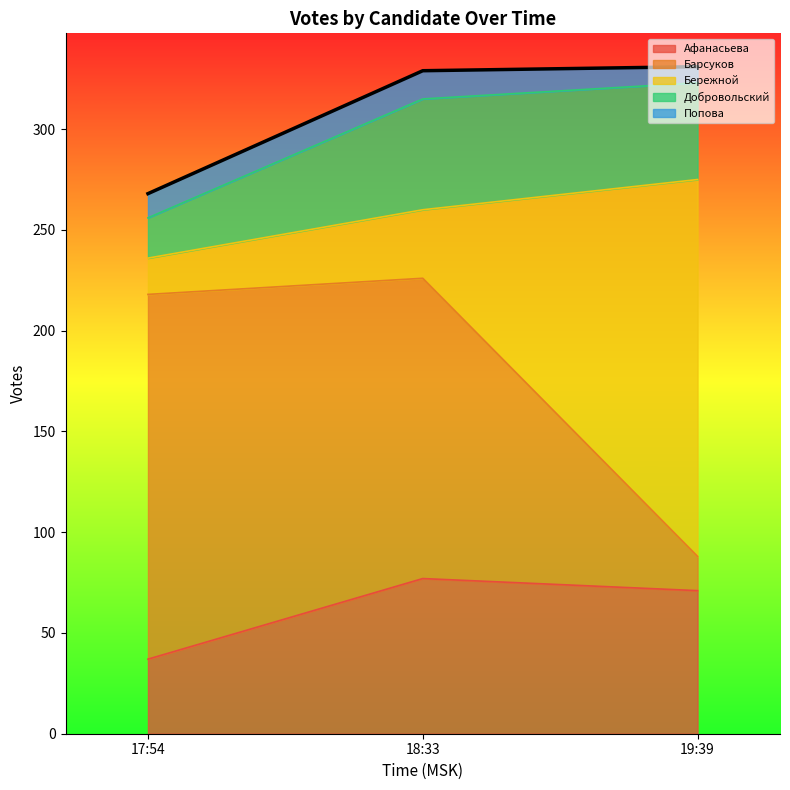

Where does the Афанасьева series first go above 71?

18:33